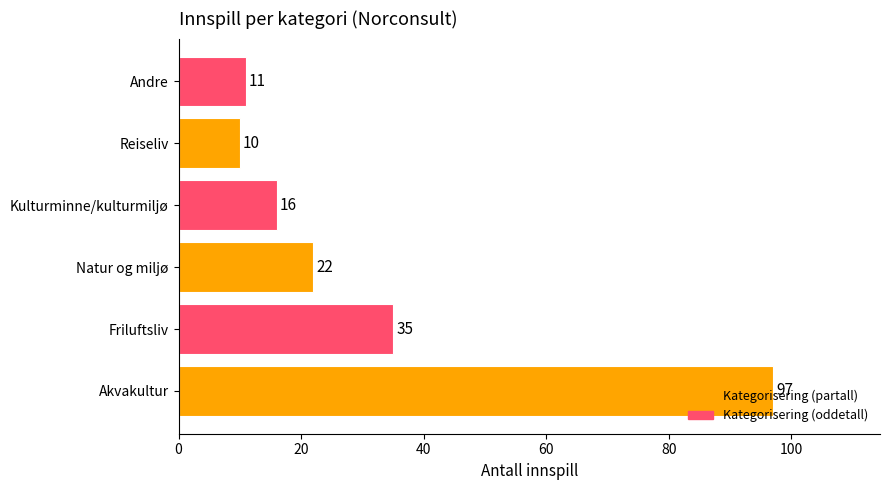

Which category has the highest value across all series?

Akvakultur